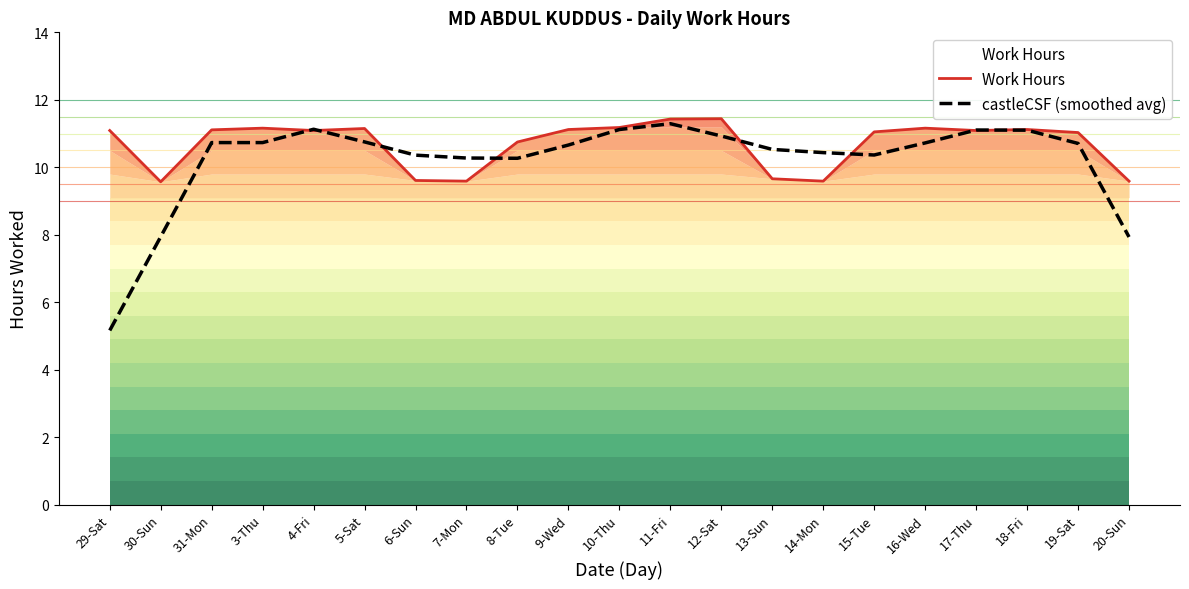

Between 30-Sun and 3-Thu, which series saw the biggest shift?

castleCSF (smoothed avg)